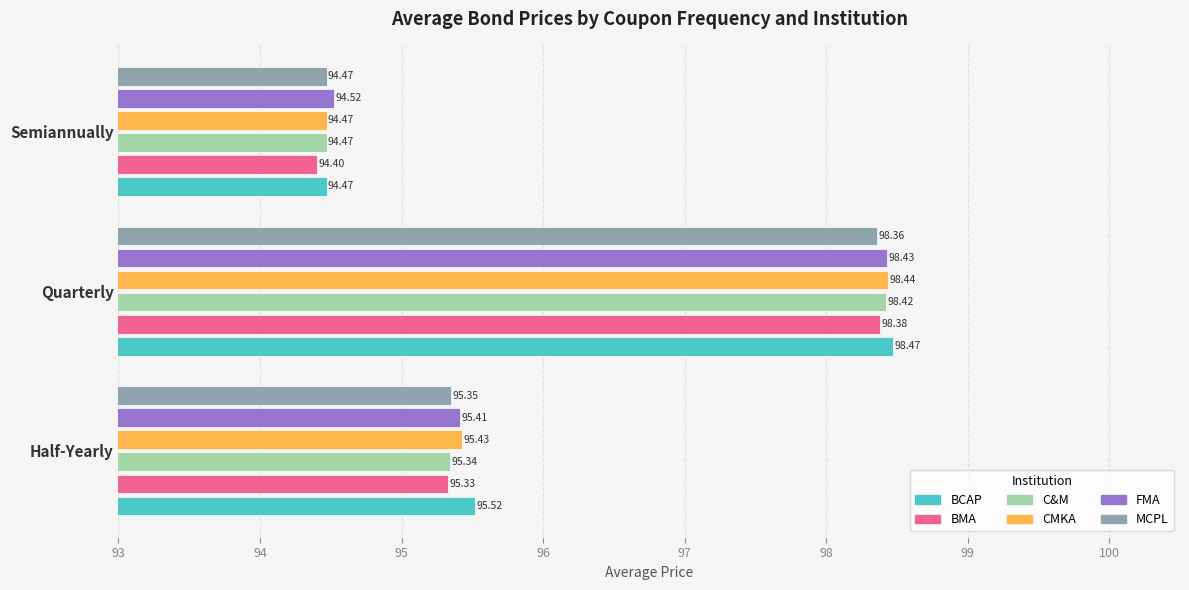

Which label corresponds to the smallest value in the chart?

Semiannually